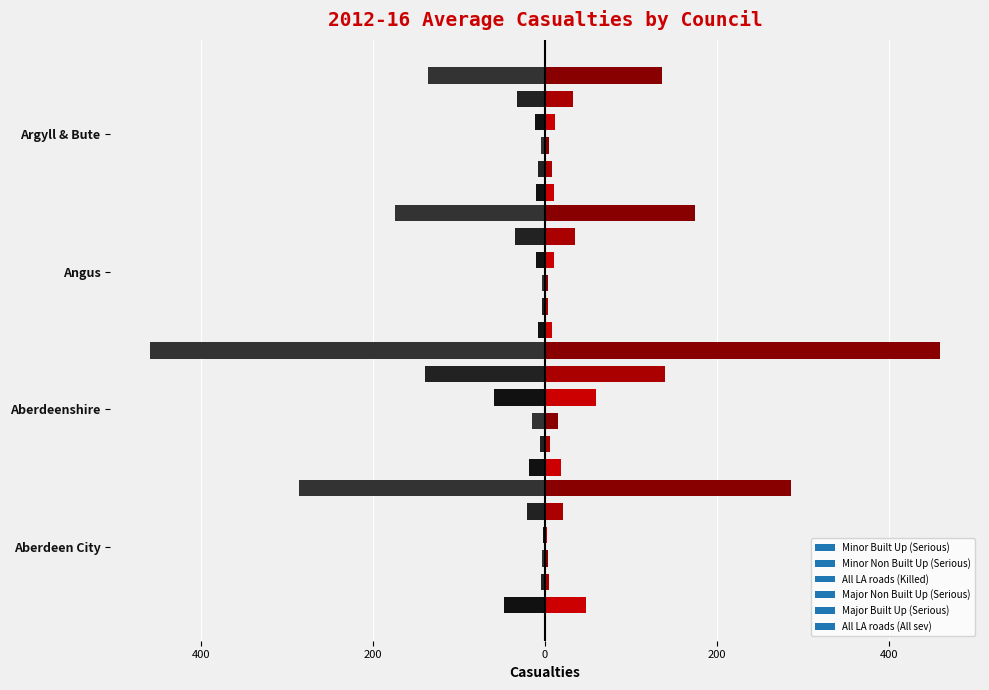

What is the minimum value shown in the chart?

-460